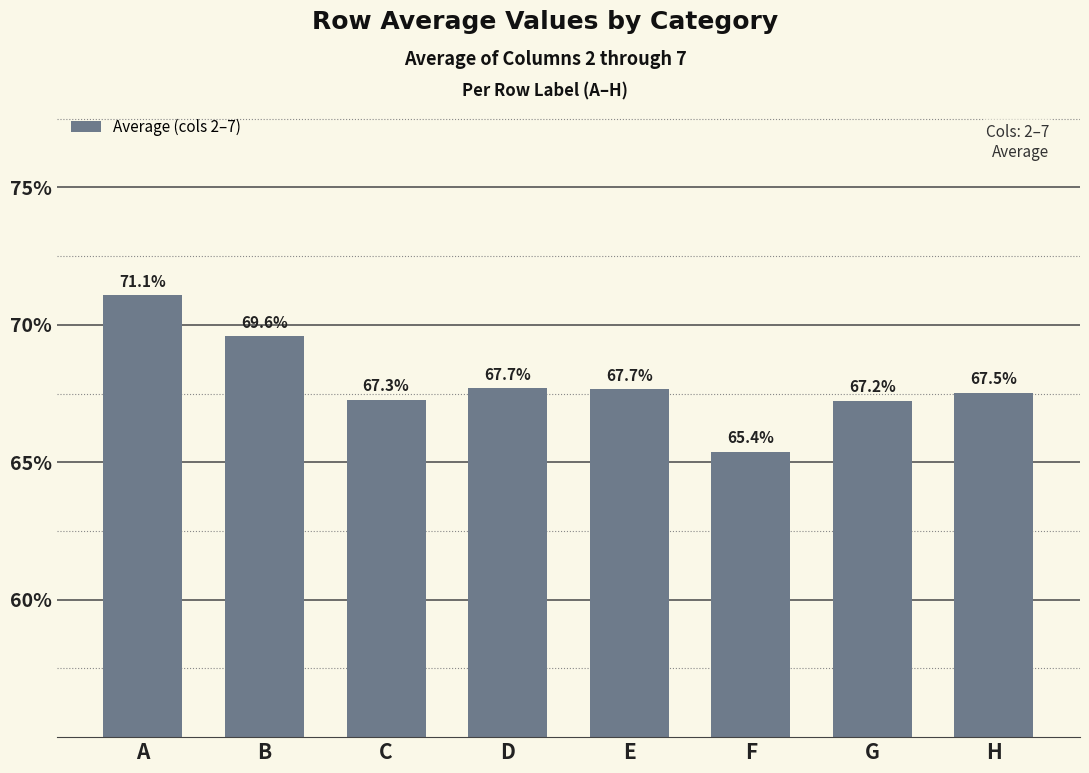

Does the chart contain any negative values?

No